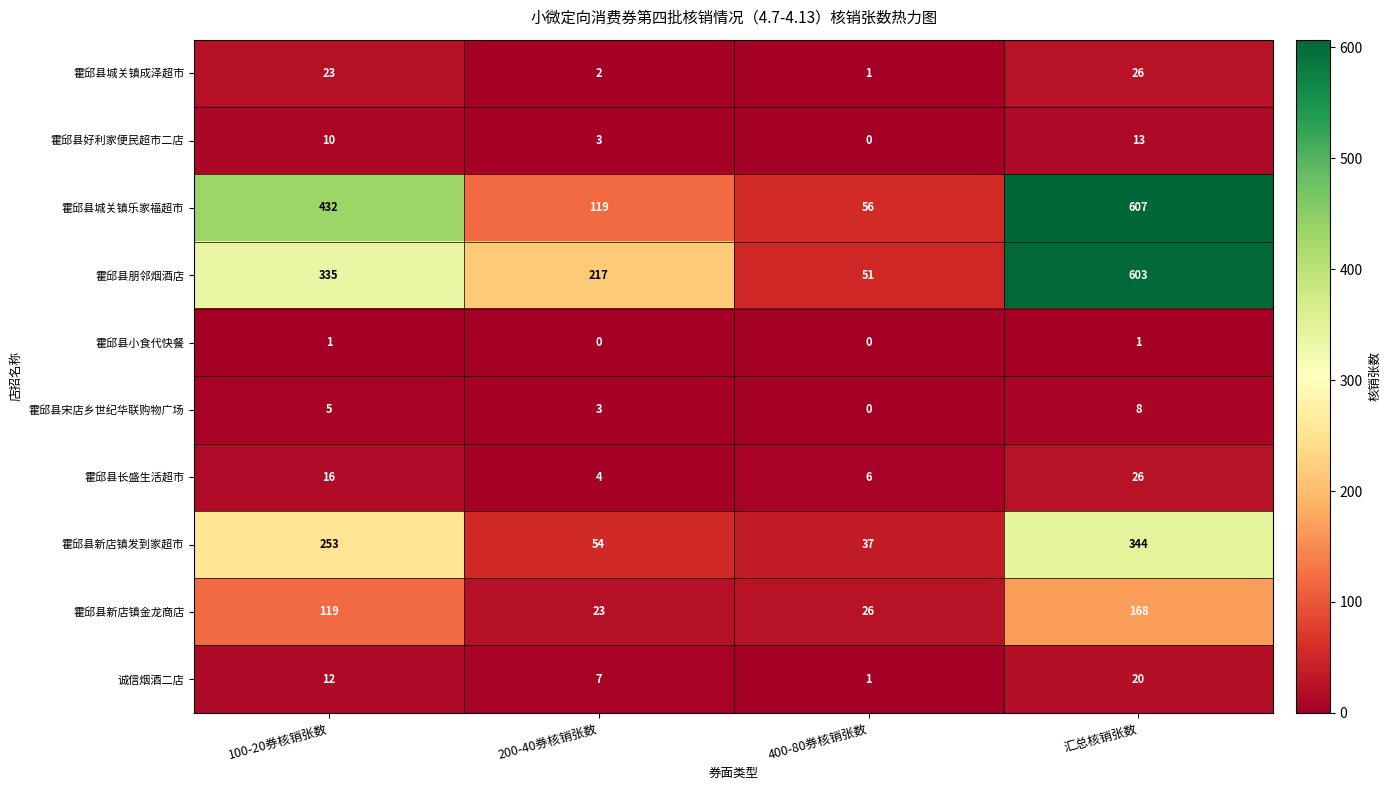

True or false: 霍邱县新店镇金龙商店 has a value of 119 at 100-20券核销张数.

True